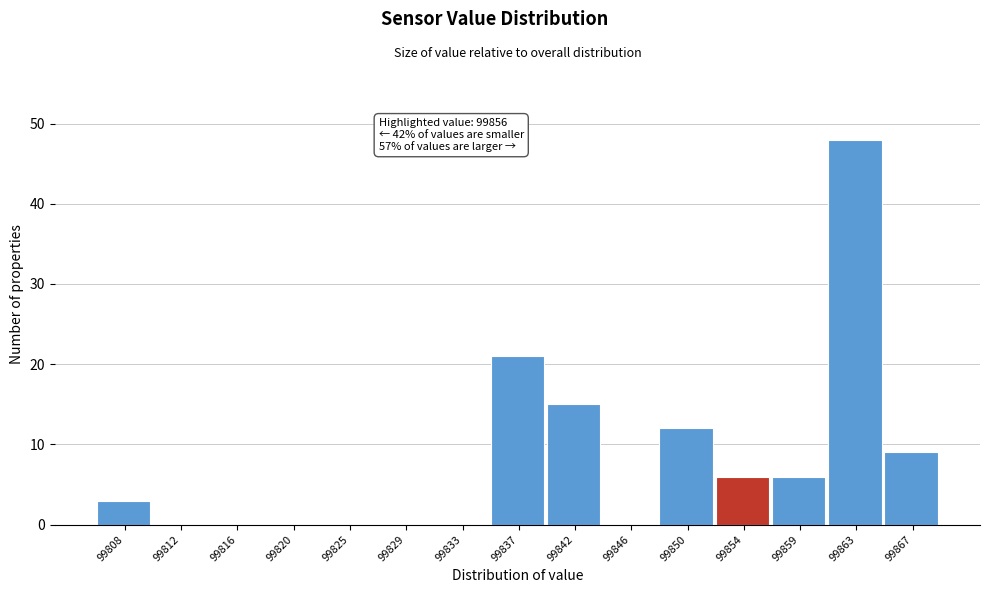

Reading right to left, extract all data points from this chart.

99867=9	99863=48	99859=6	99854=6	99850=12	99846=0	99842=15	99837=21	99833=0	99829=0	99825=0	99820=0	99816=0	99812=0	99808=3